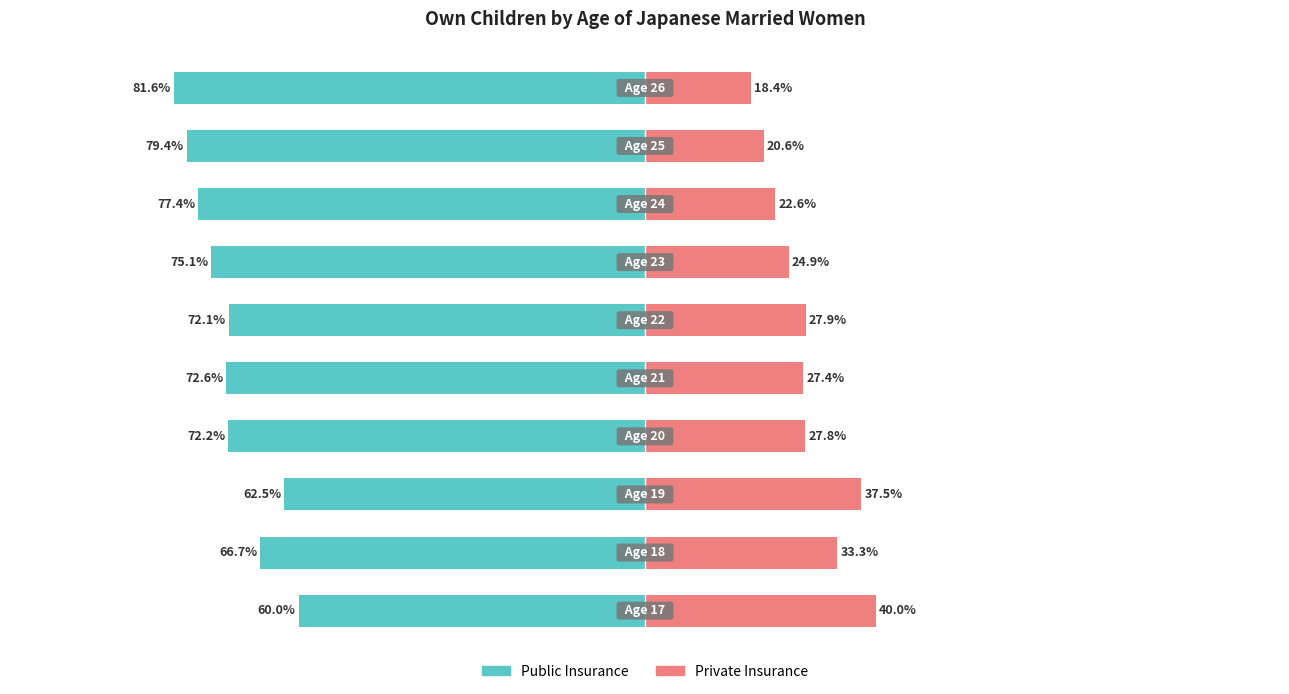

Which series has the widest spread of values?

Public Insurance